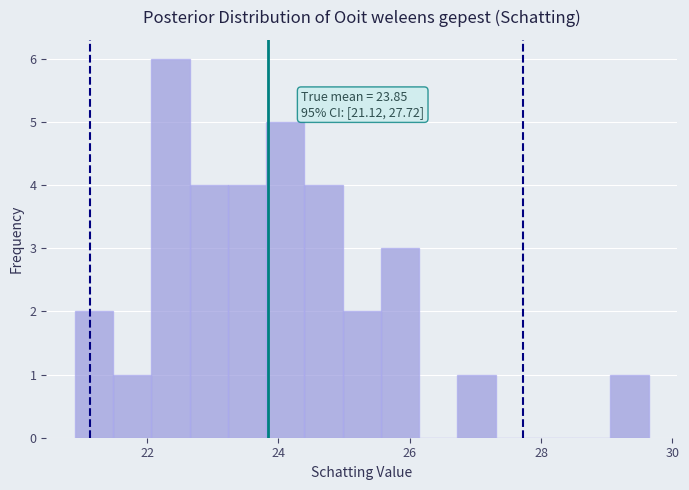

Read against the x-axis, roughly where is the centre of the tallest bar?

22.4